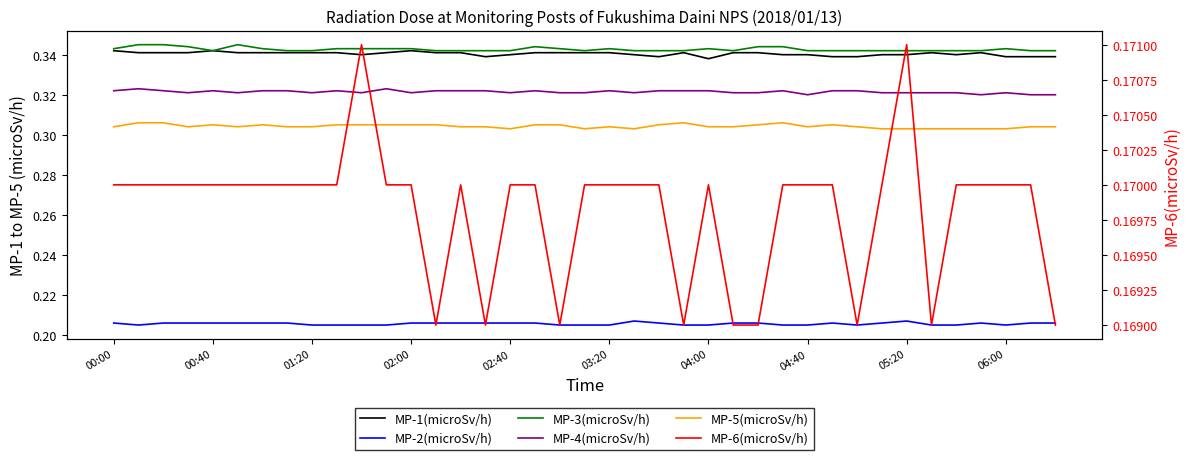

True or false: MP-3(microSv/h) and MP-4(microSv/h) cross at least once.

False